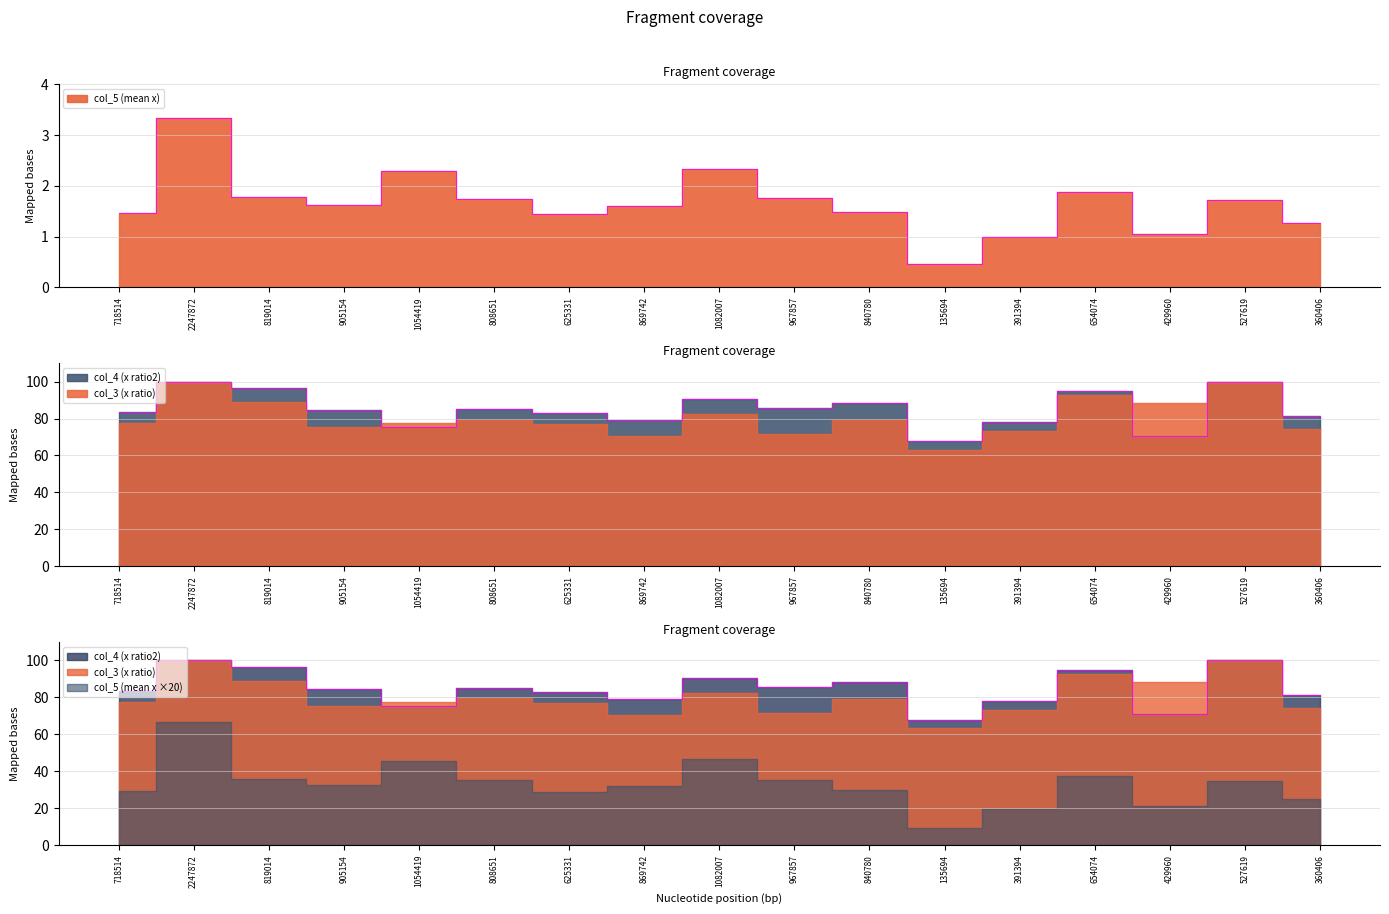

Which has a higher value, 808651 or 391394?

808651